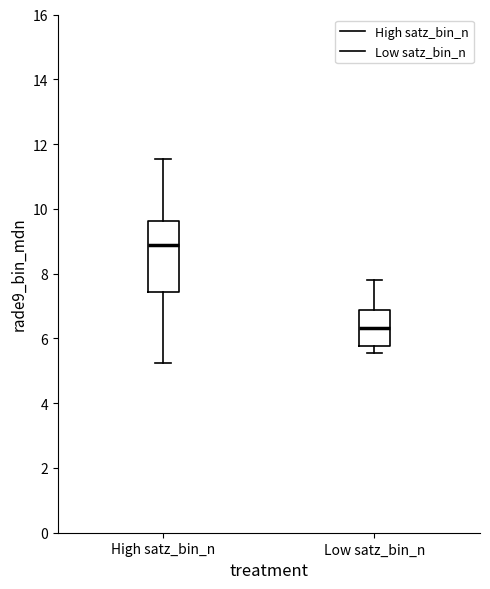

Where does the lower whisker of the box for High satz_bin_n end on the y-axis? The values are not printed on the chart, so give them approximately, as read against the axis.

5.2